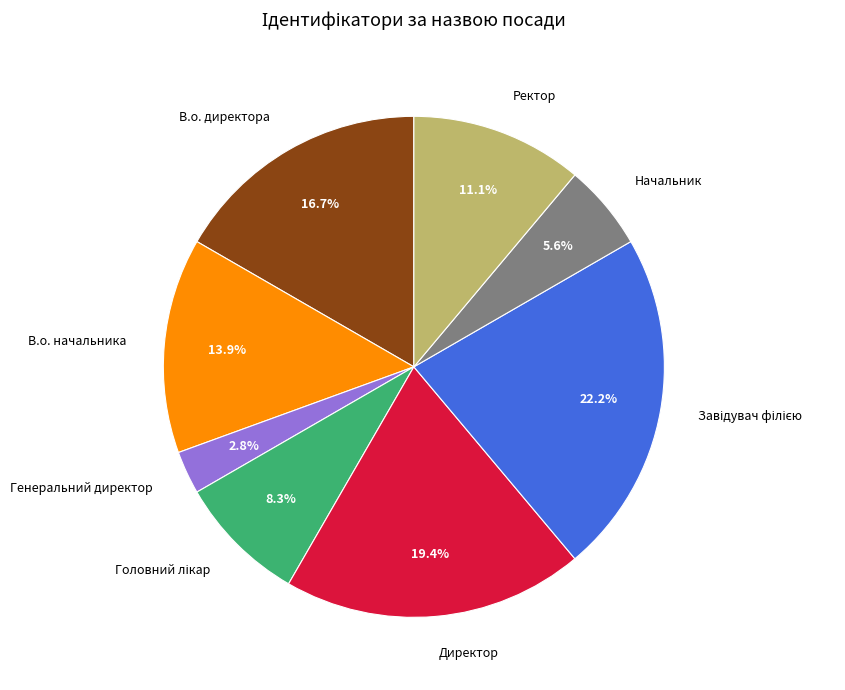

How many slices are in this pie chart?

8